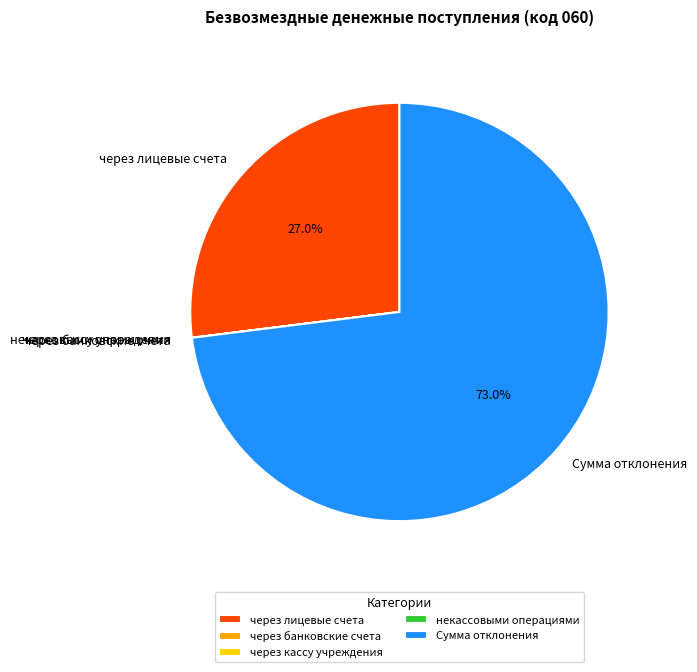

What portion of the pie excludes Сумма отклонения?

27.0%